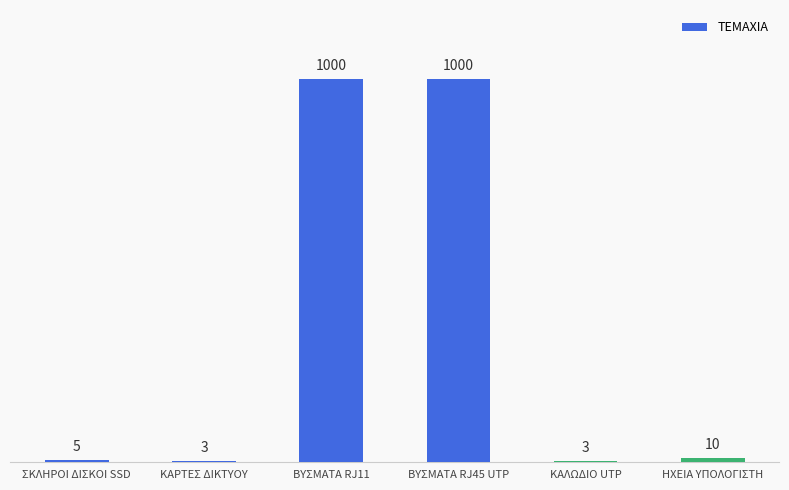

The value at ΣΚΛΗΡΟΙ ΔΙΣΚΟΙ SSD is 5. True or false?

True